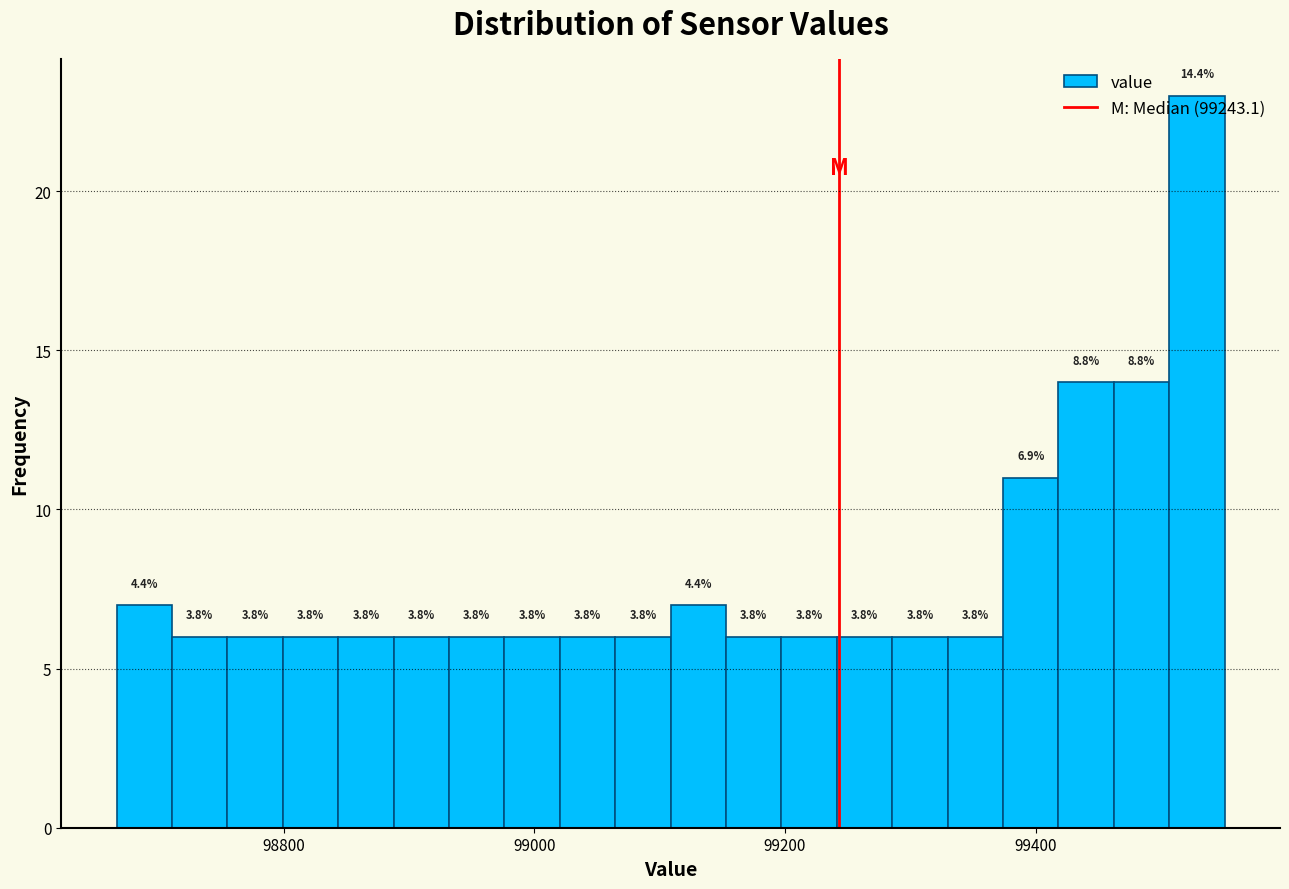

Read against the x-axis, roughly where is the centre of the tallest bar?

99520